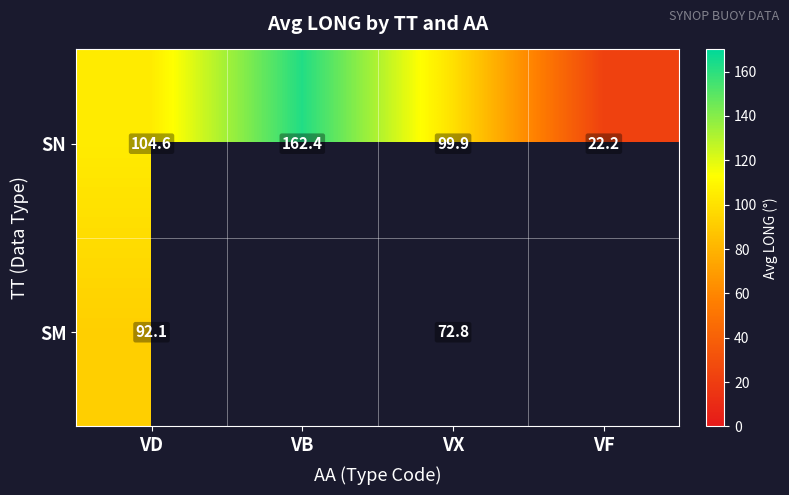

What is the difference between the second highest and minimum values in the SN series?

82.4